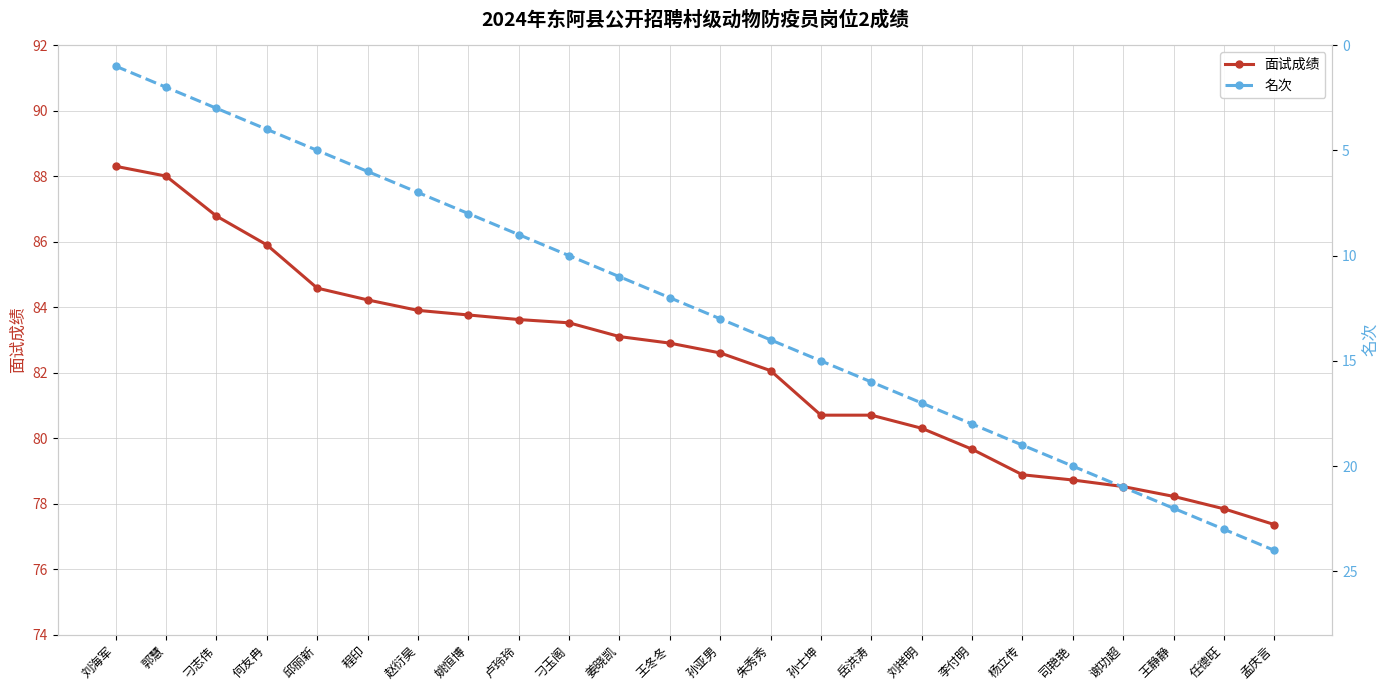

True or false: 面试成绩 has more than 1 points higher than both neighbors.

False